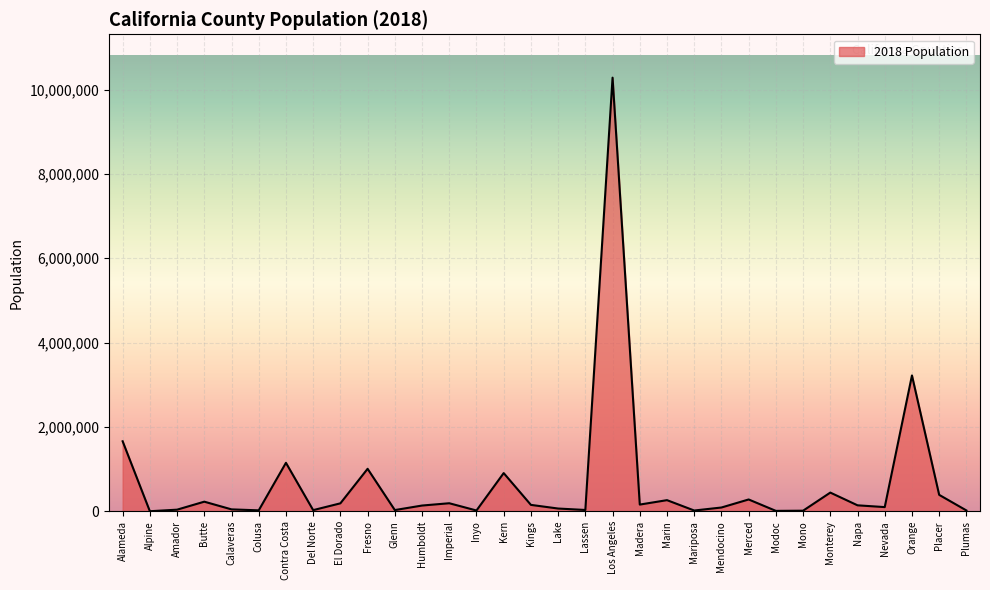

What is the sum of the values at Kings and Nevada?

250817